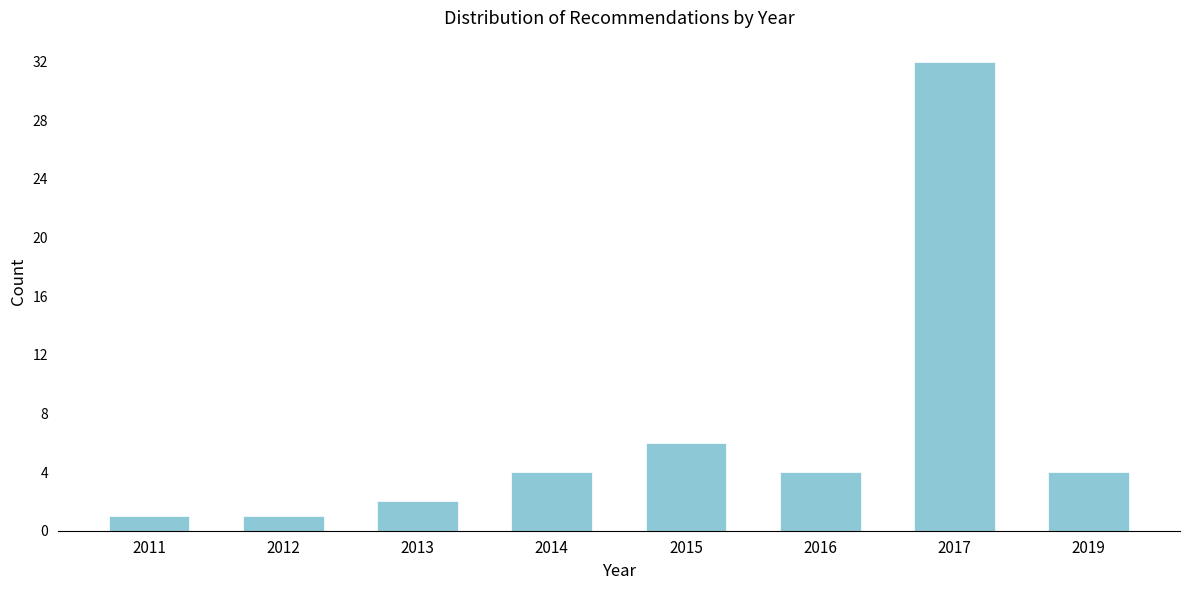

Reading left to right, what are all the values shown in this chart?

2011=1	2012=1	2013=2	2014=4	2015=6	2016=4	2017=32	2019=4